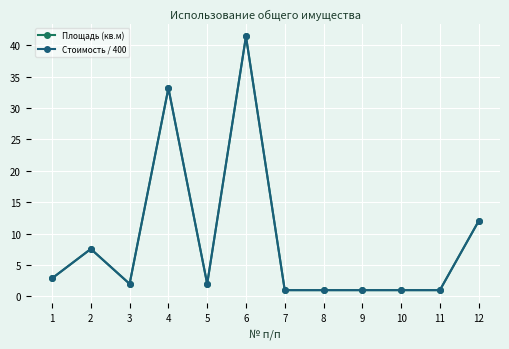

At 5, list the series in order from largest to smallest.

Площадь (кв.м), Стоимость / 400